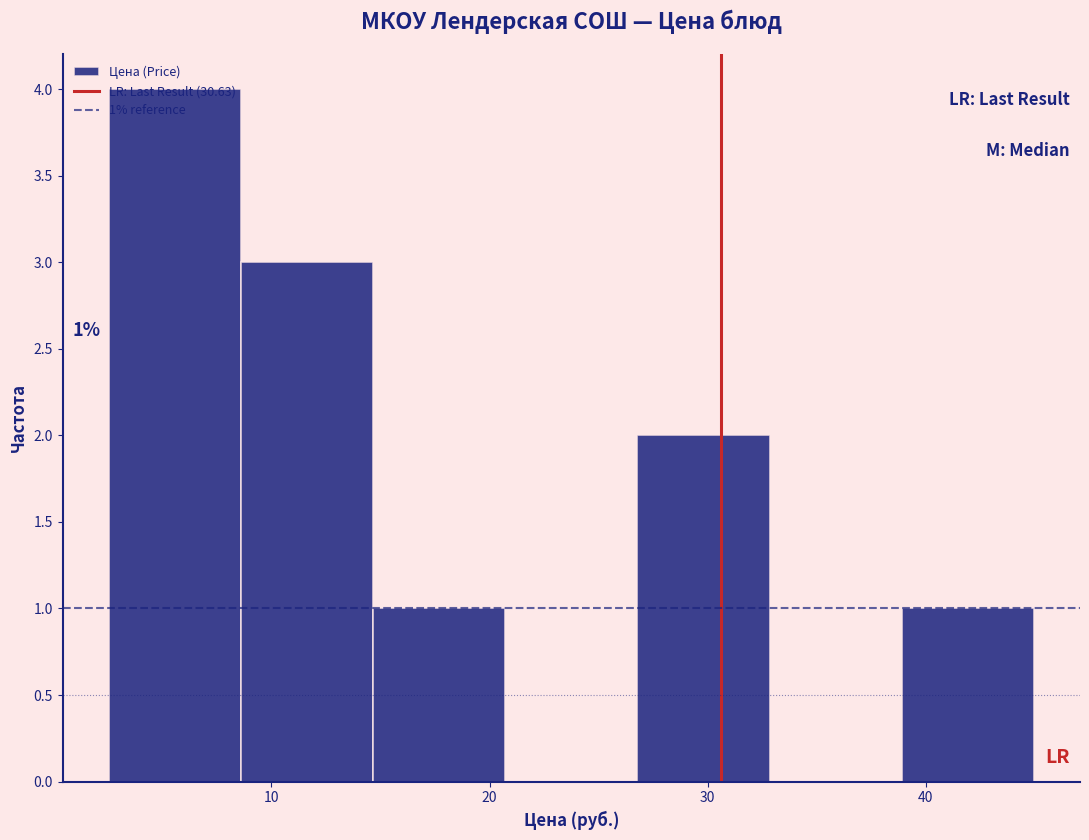

Which range on the x-axis has the tallest bar?

3 to 9